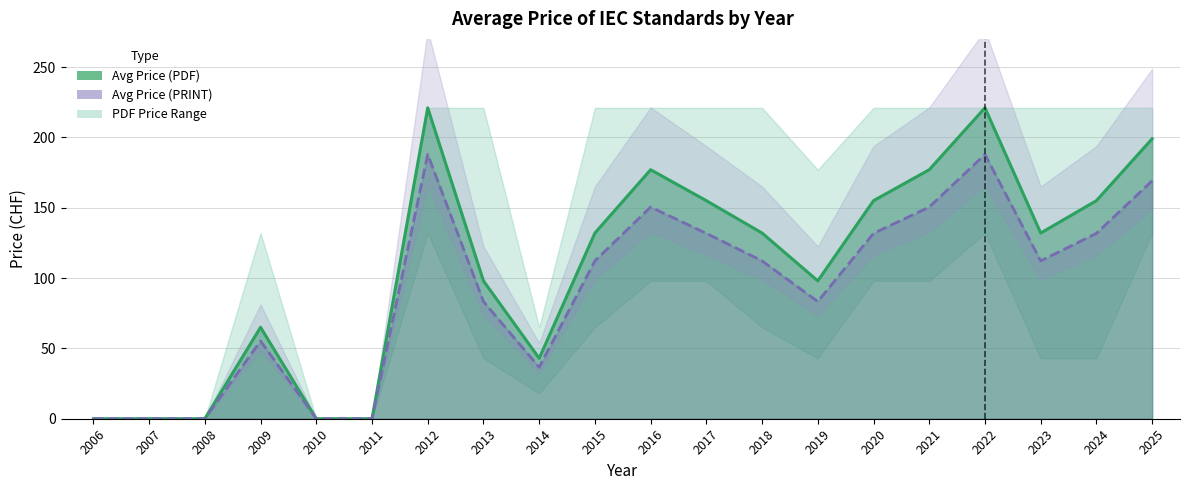

Which series has the largest range (max minus min)?

Avg Price (PDF)